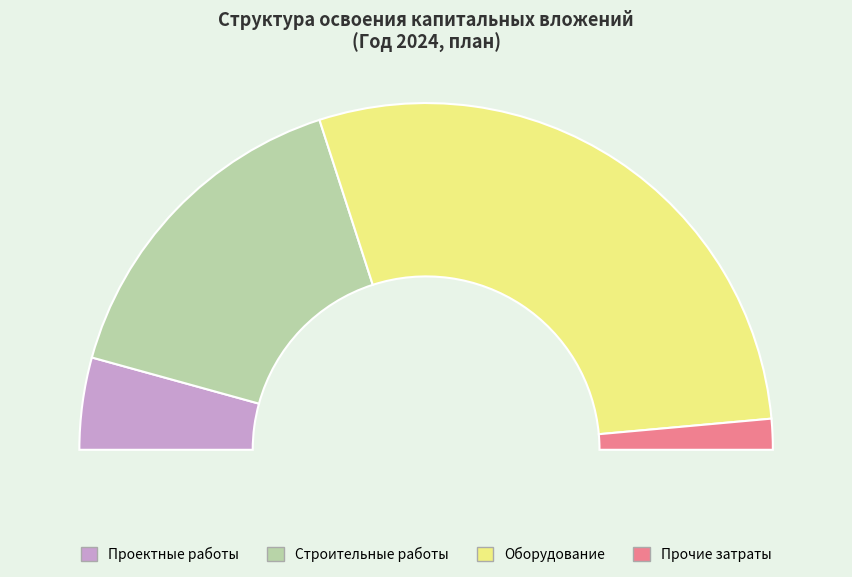

Is the sum of прочие затраты and строительные работы greater than half?

No